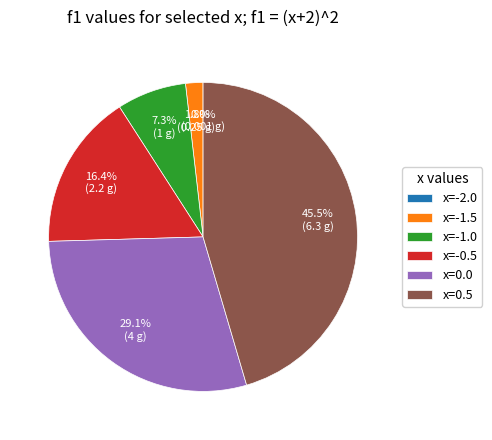

What is the ratio of the value at x=0.0 to the value at x=-1.0?

4.0